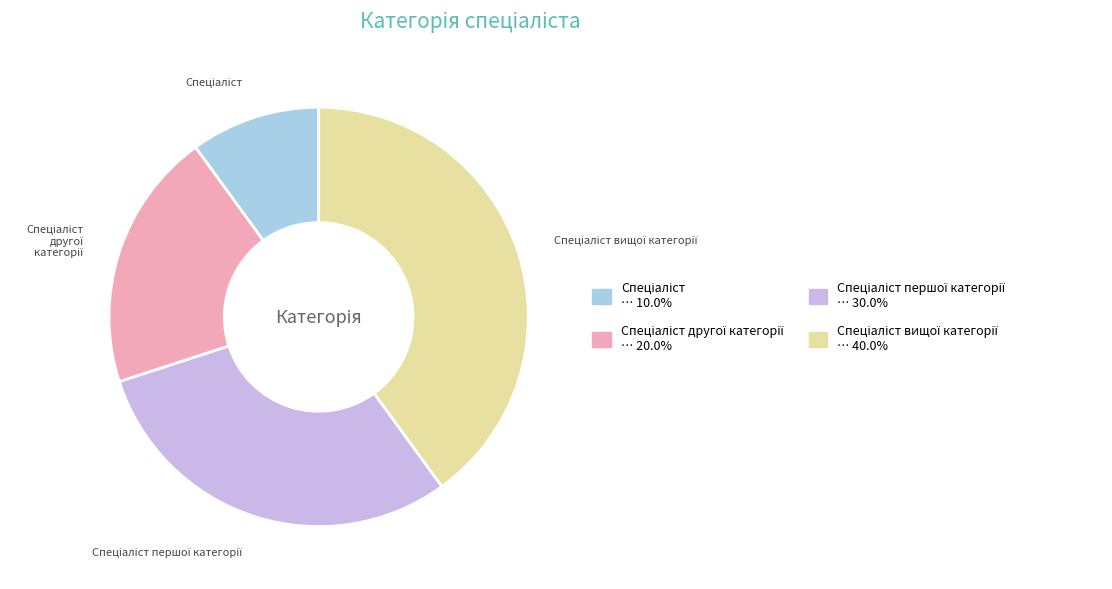

Does any single category account for the majority?

No